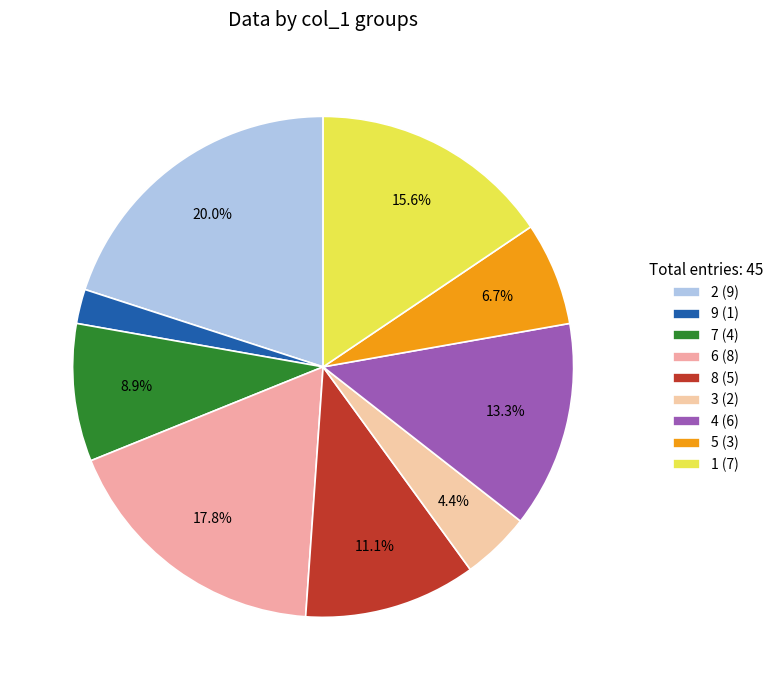

To the nearest percent, what is the difference between the 8 and 6 slice percentages?

7%